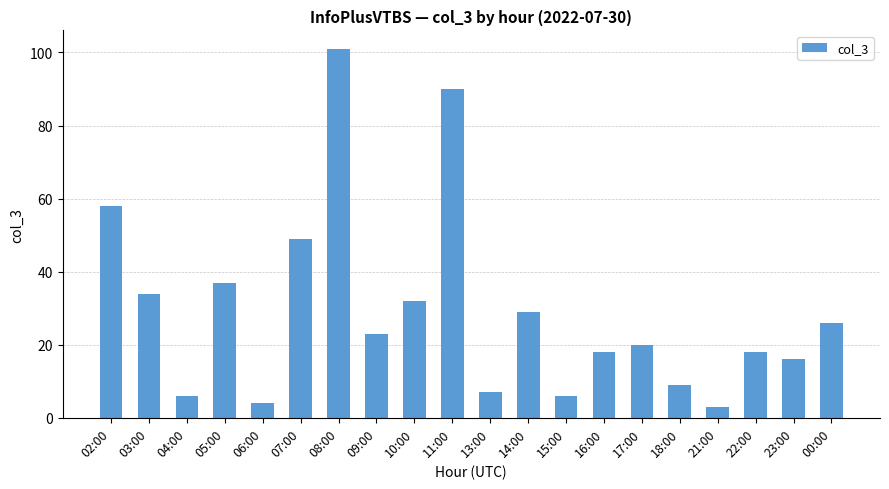

What is the label of the 1st bar from the right?

00:00